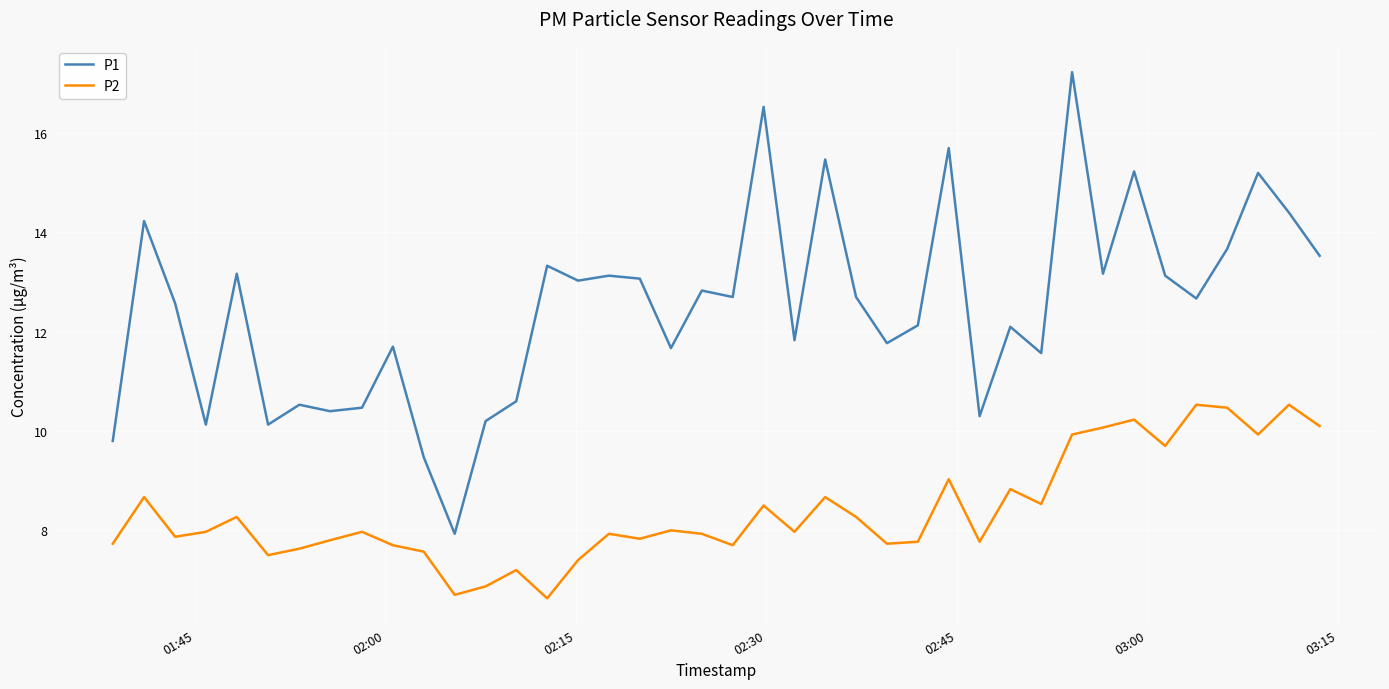

What is the difference between the maximum and minimum values in the P2 series?

3.9